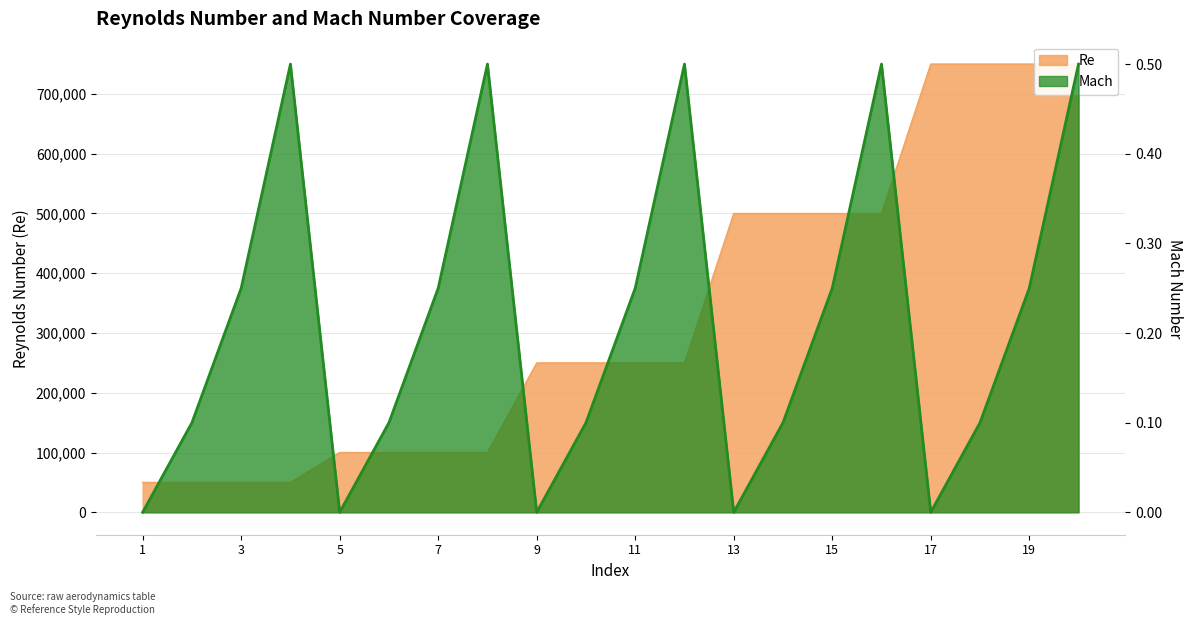

Rank the series at 10 from lowest to highest value.

Mach, Re